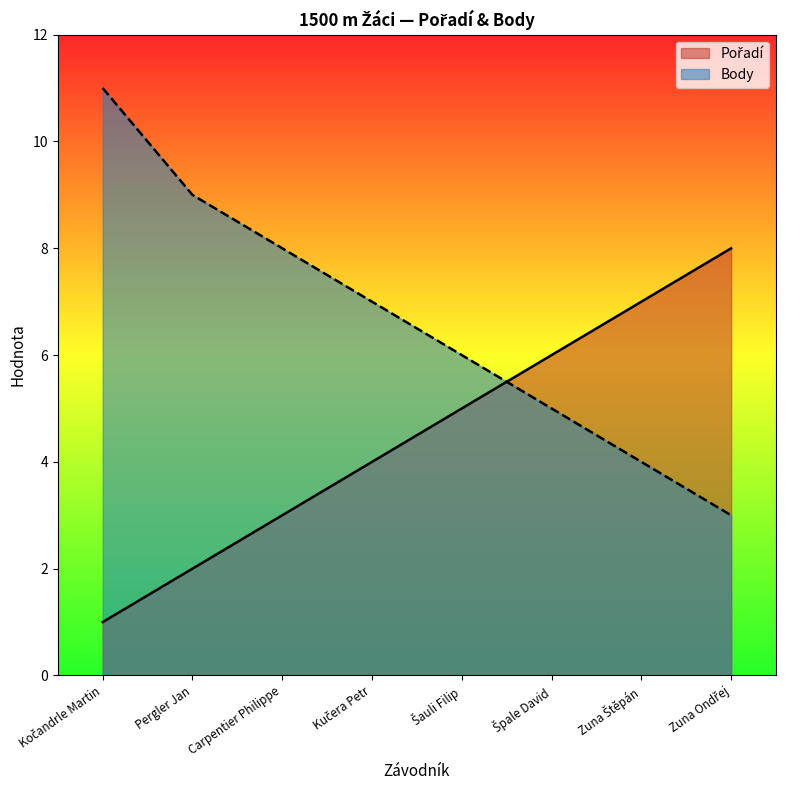

Reading right to left, transcribe all the data shown in this chart.

Pořadí: Zuna Ondřej=8	Zuna Štěpán=7	Špale David=6	Šauli Filip=5	Kučera Petr=4	Carpentier Philippe=3	Pergler Jan=2	Kočandrle Martin=1
Body: Zuna Ondřej=3	Zuna Štěpán=4	Špale David=5	Šauli Filip=6	Kučera Petr=7	Carpentier Philippe=8	Pergler Jan=9	Kočandrle Martin=11